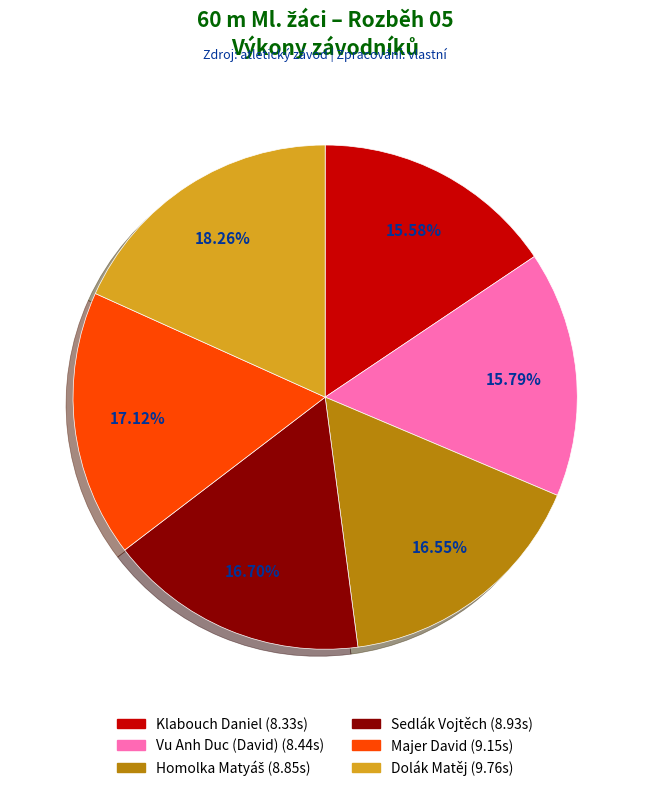

Which category has the biggest portion of the pie?

Dolák Matěj